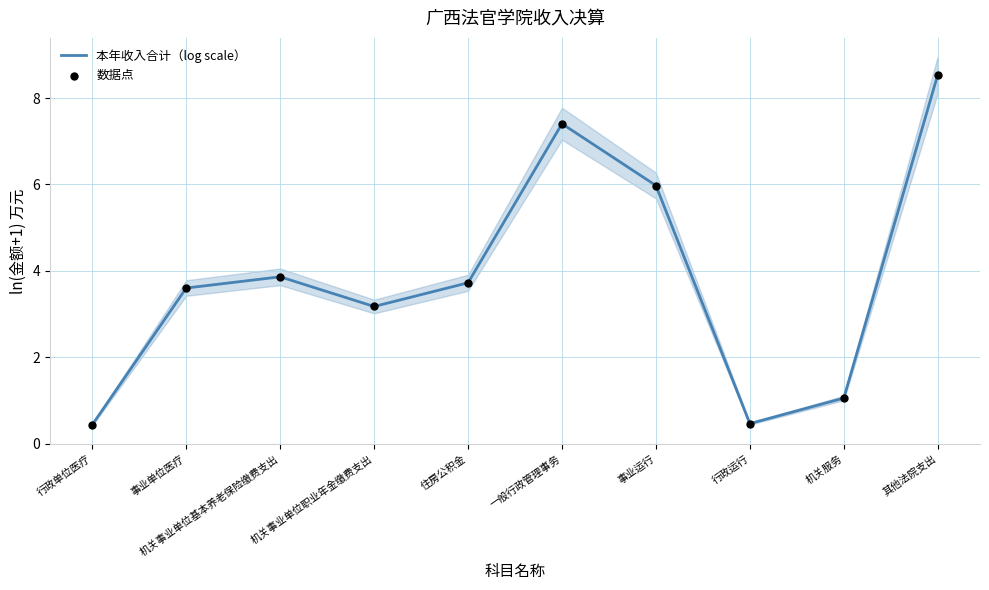

Is the value of 本年收入合计（log scale） at 机关事业单位基本养老保险缴费支出 greater than the value of 数据点 at 事业单位医疗?

Yes